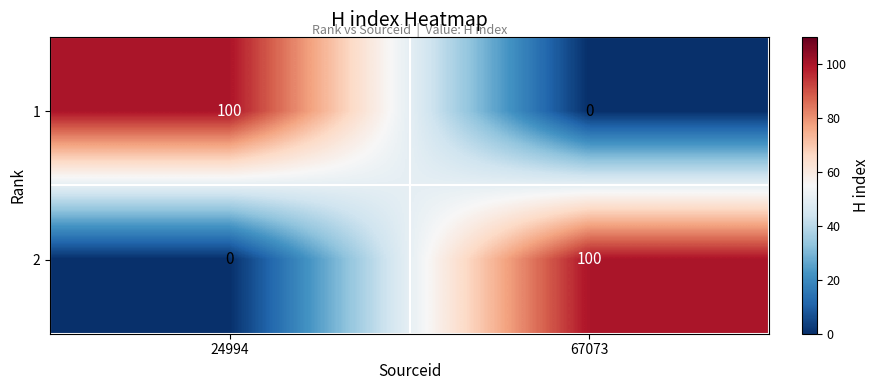

The 1 series shows 56 at 24994. True or false?

False